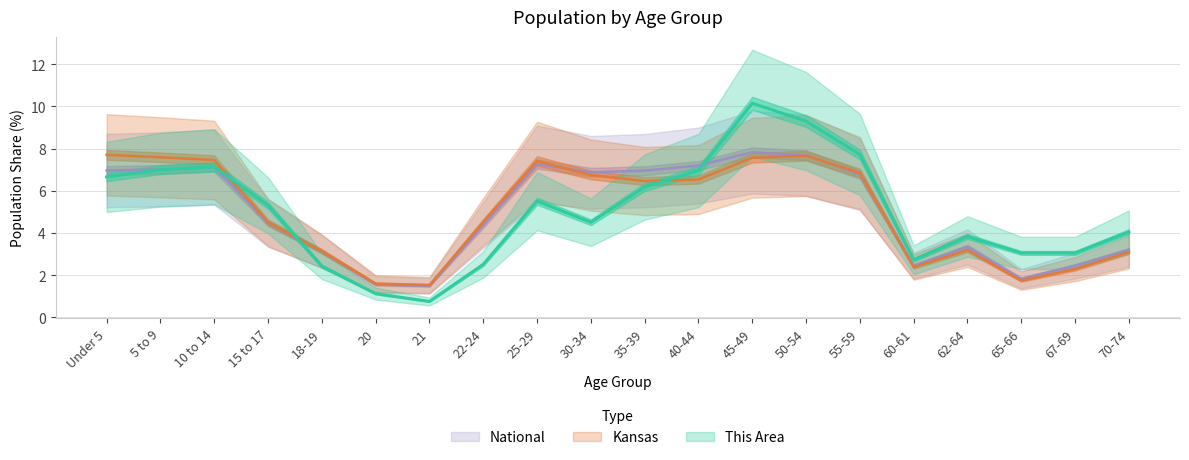

Does the chart display data point markers on the line(s)?

No